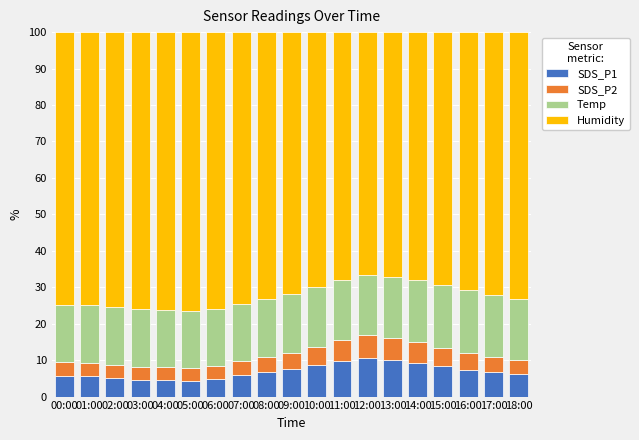

What is the maximum value for SDS_P1?

10.6